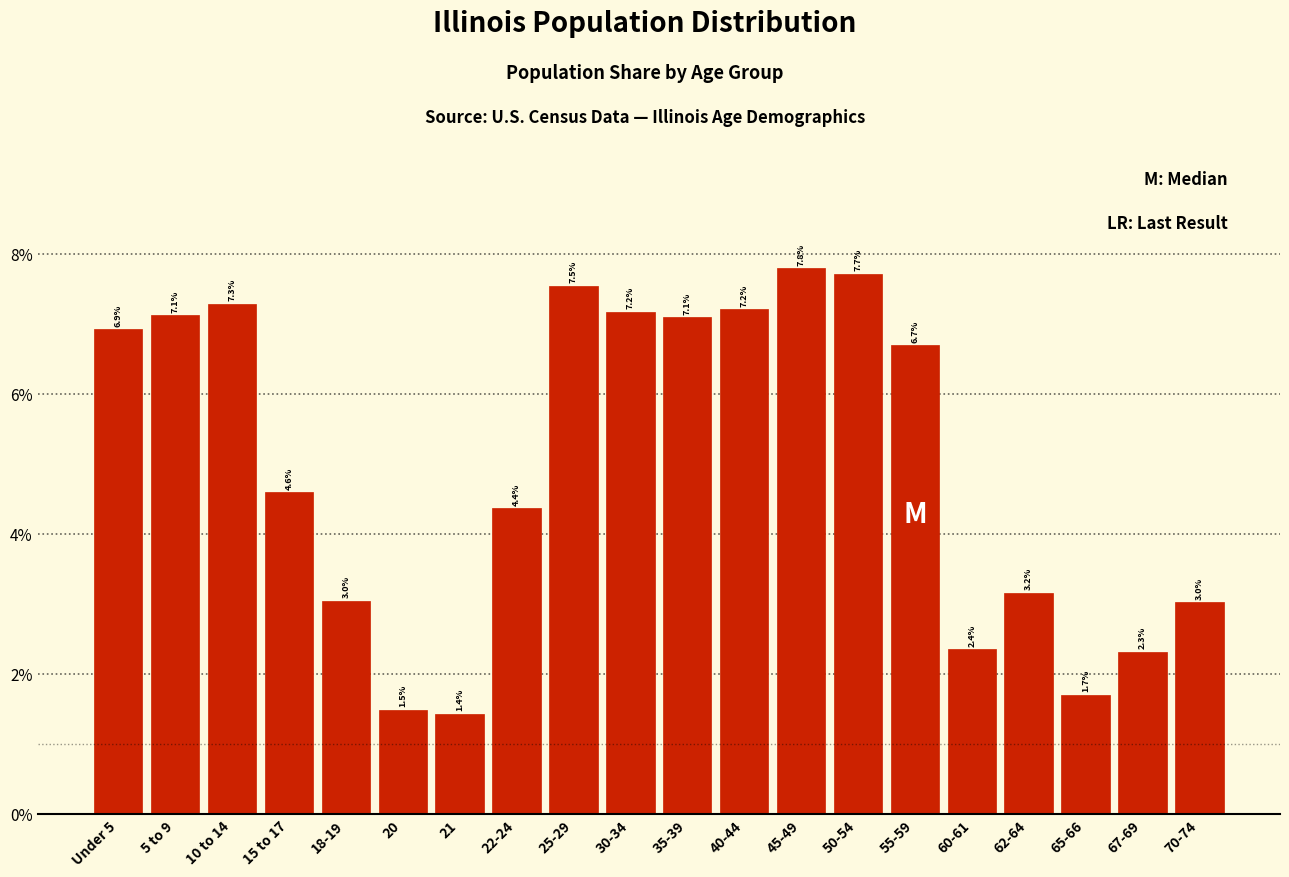

Are the bars horizontal?

No